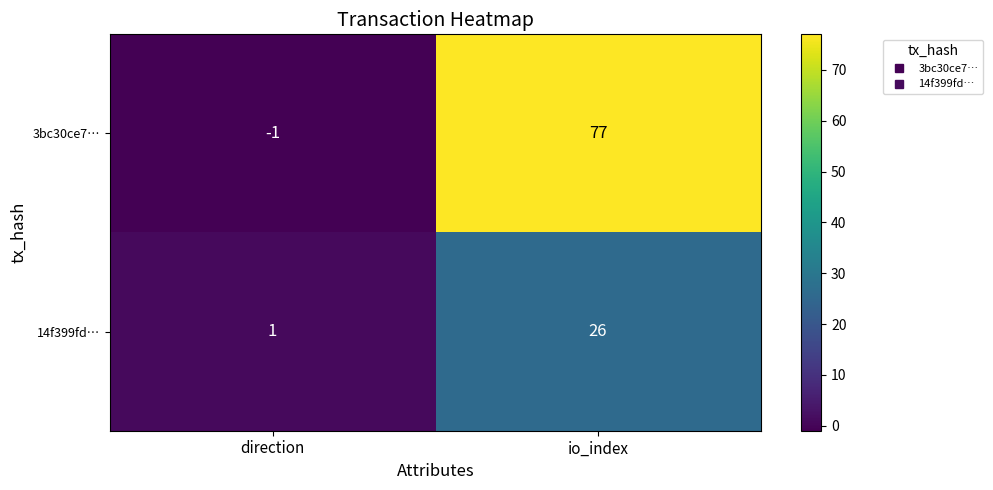

How many distinct data groups are displayed?

2